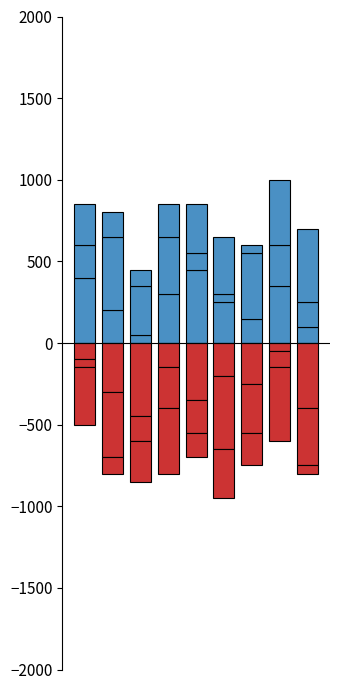

The value of col_7 at 2 is 100. True or false?

True